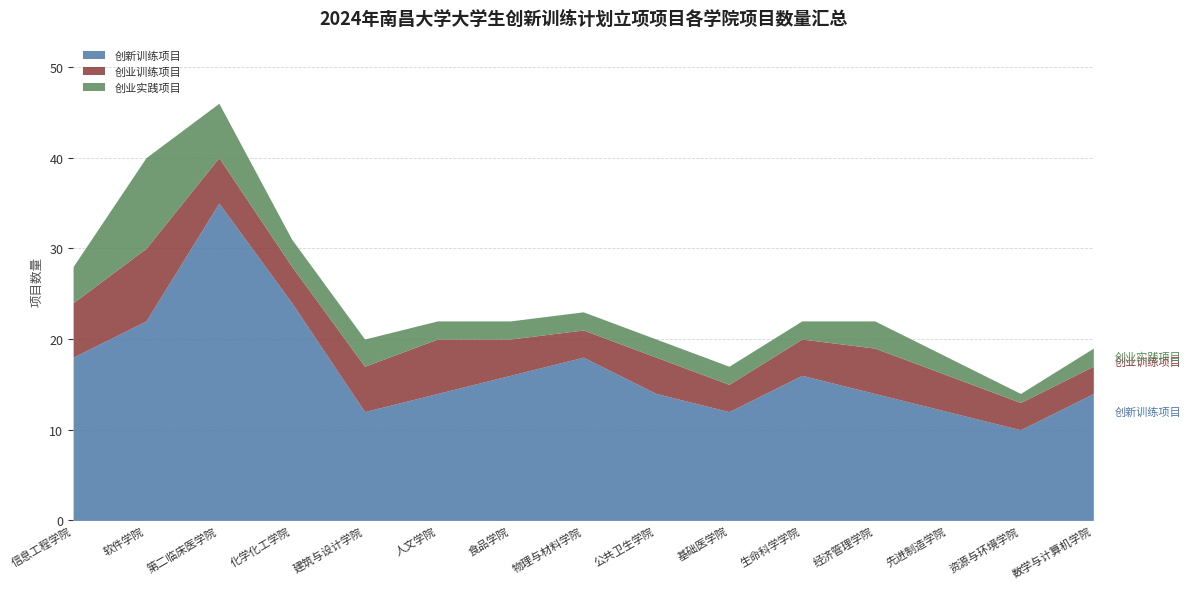

Reading left to right, transcribe all the data shown in this chart.

创新训练项目: 18	22	35	24	12	14	16	18	14	12	16	14	12	10	14
创业训练项目: 6	8	5	4	5	6	4	3	4	3	4	5	4	3	3
创业实践项目: 4	10	6	3	3	2	2	2	2	2	2	3	2	1	2